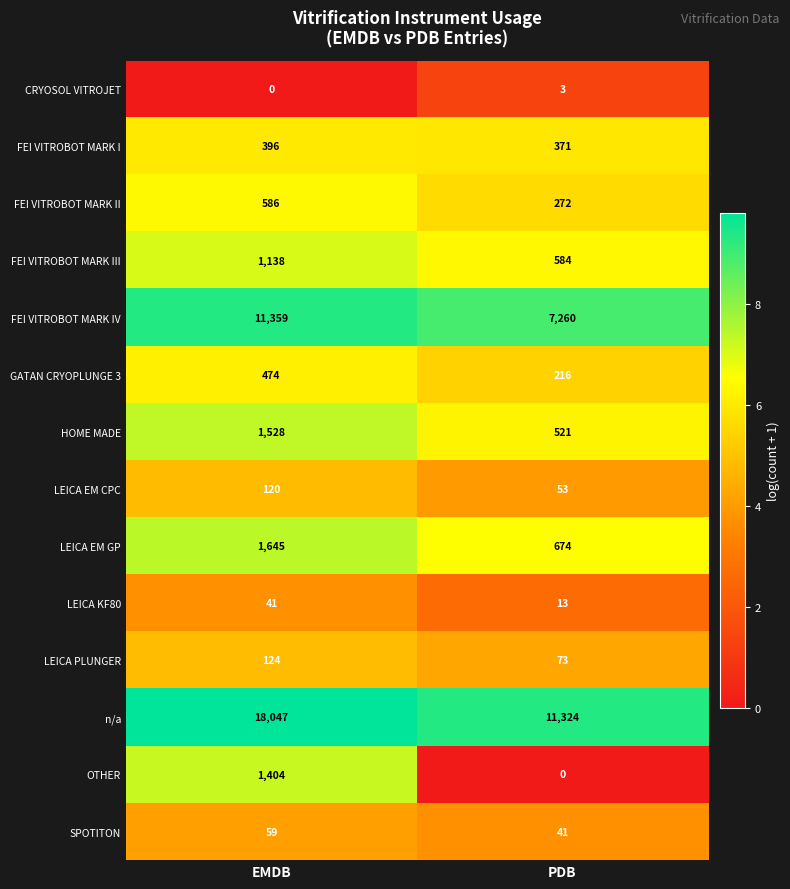

Which series changed the most between EMDB and PDB?

n/a